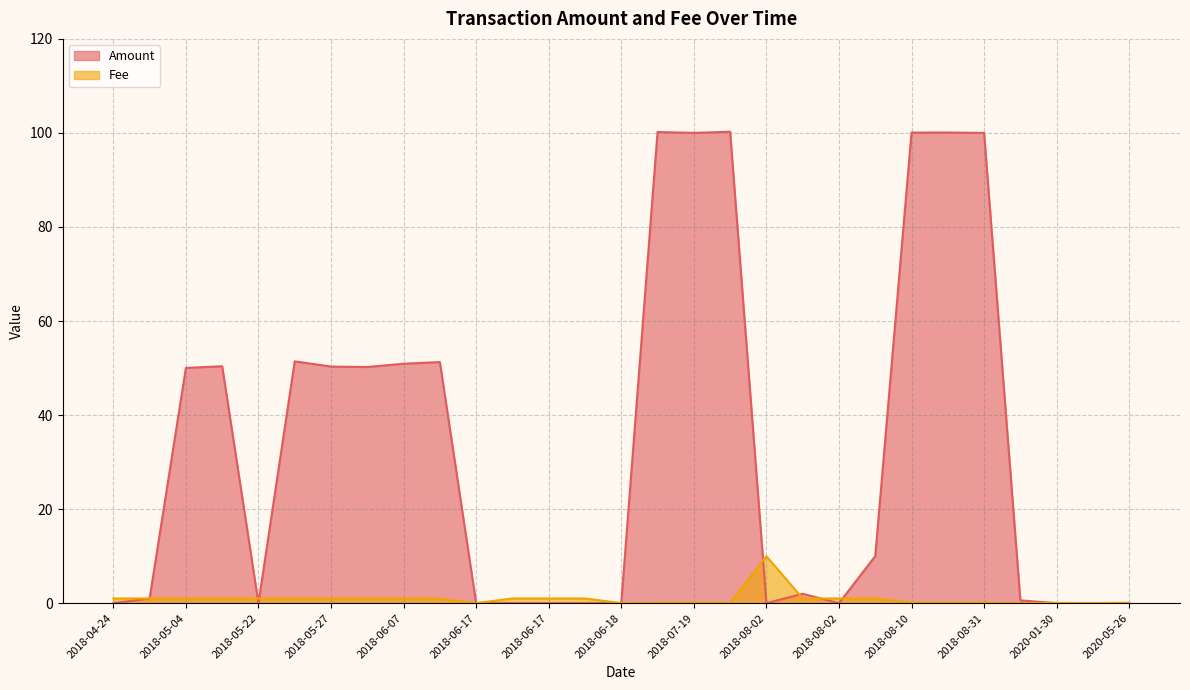

True or false: Amount and Fee intersect in this chart.

True